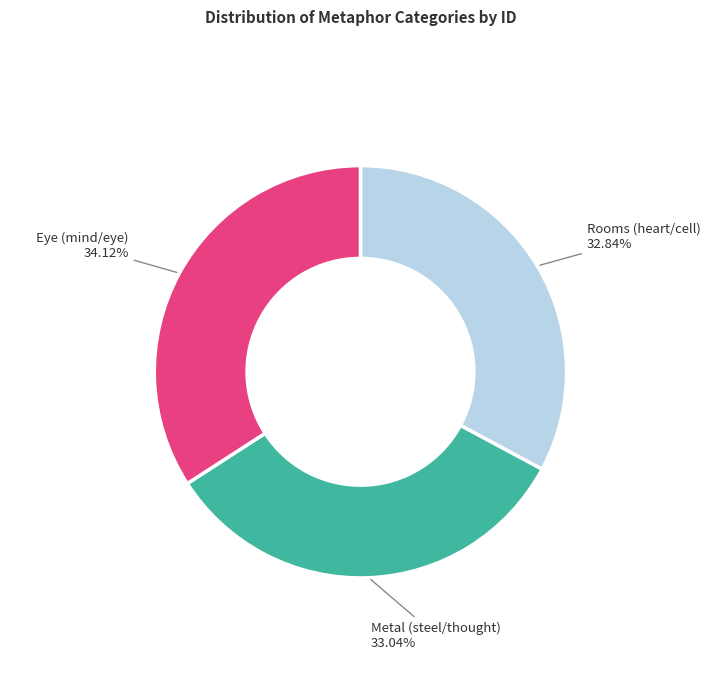

Does any single category account for the majority?

No